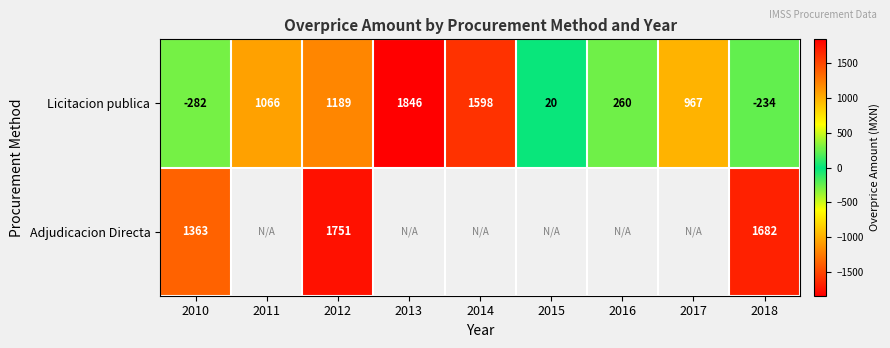

The Licitacion publica series shows 1598.0 at 2014. True or false?

True